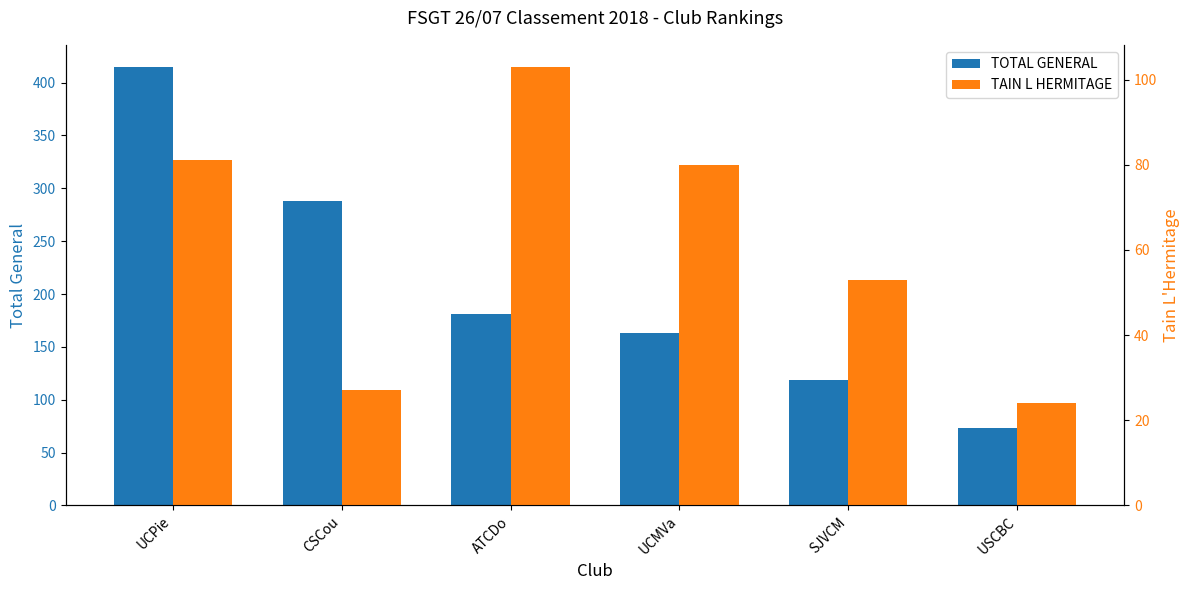

At which category is the sum across all series the highest?

UCPie